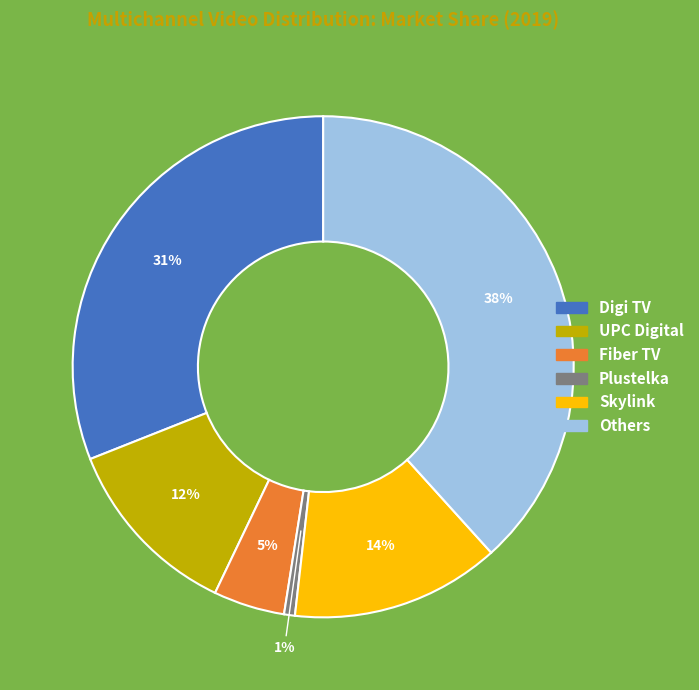

What is the largest slice in the pie chart?

Others